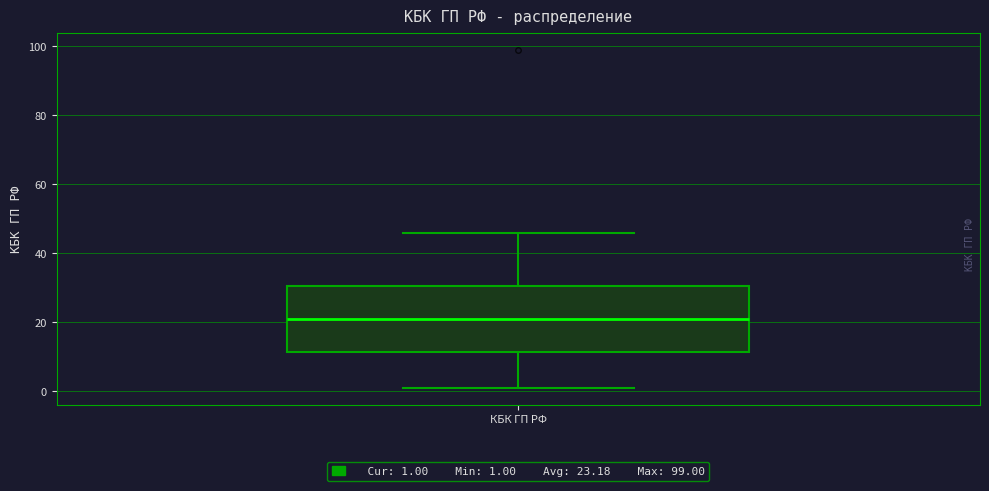

Transcribe this box plot: give where the median line is, the range the box spans, and where the two whiskers end, as read against the y-axis. The values are not printed on the chart, so give them approximately, as read against the axis.

median 22, box 12 to 30, whiskers 2 to 46